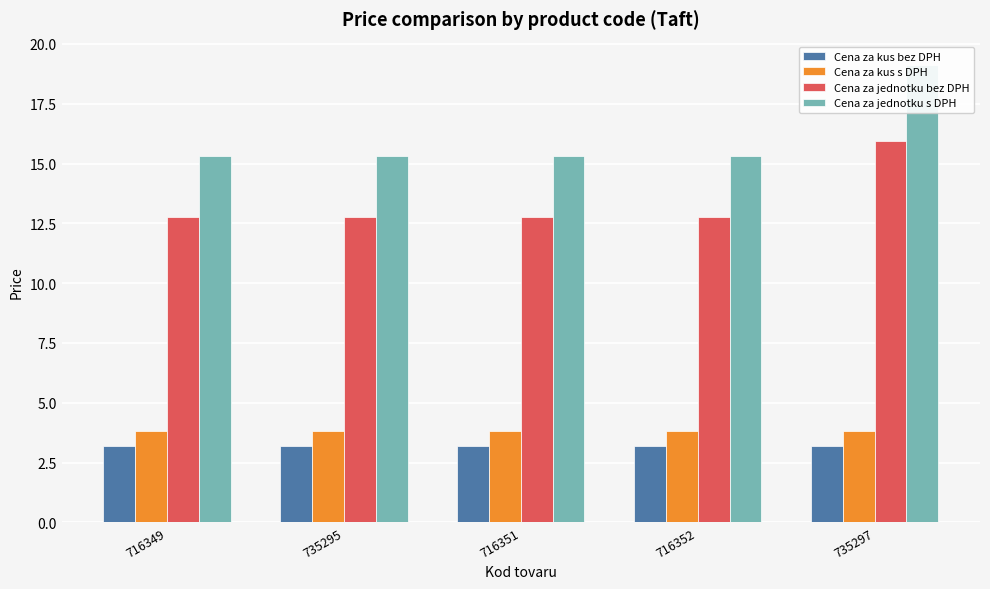

At which label is Cena za kus bez DPH closest to 3?

716349